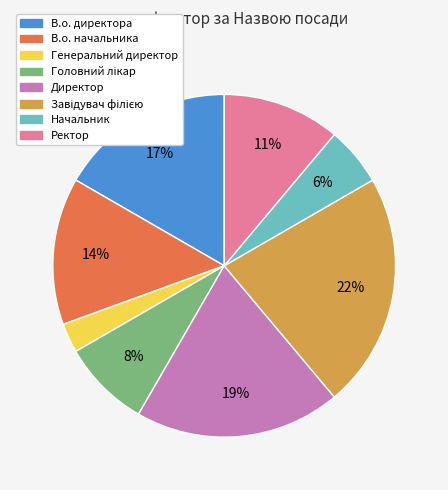

How many slices are in this pie chart?

8